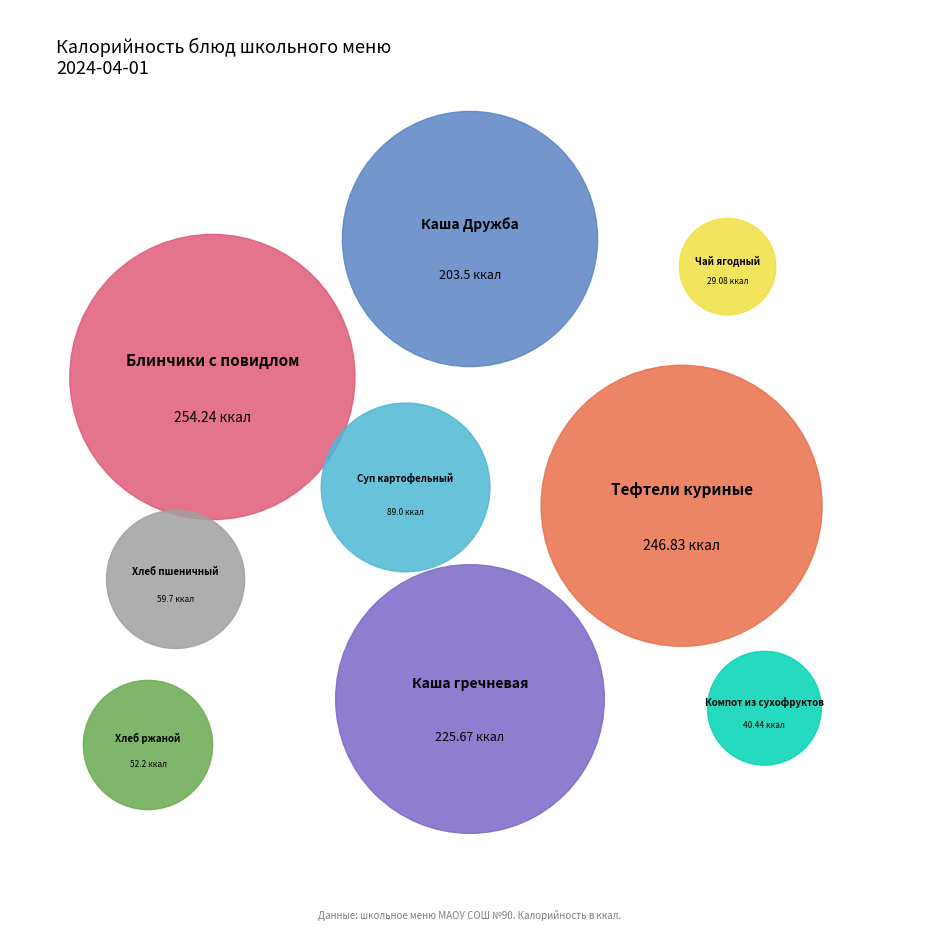

Rank the categories by value from highest to lowest.

Блинчики с повидлом, Тефтели куриные, Каша гречневая, Каша Дружба, Суп картофельный, Хлеб пшеничный, Хлеб ржаной, Компот из сухофруктов, Чай ягодный